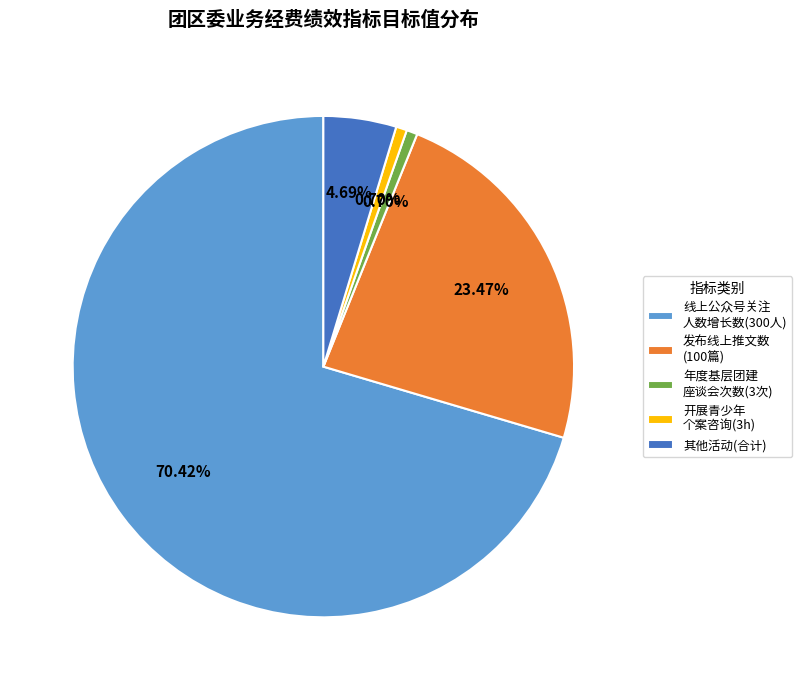

Which has a higher value, 开展青少年 个案咨询(3h) or 发布线上推文数 (100篇)?

发布线上推文数 (100篇)